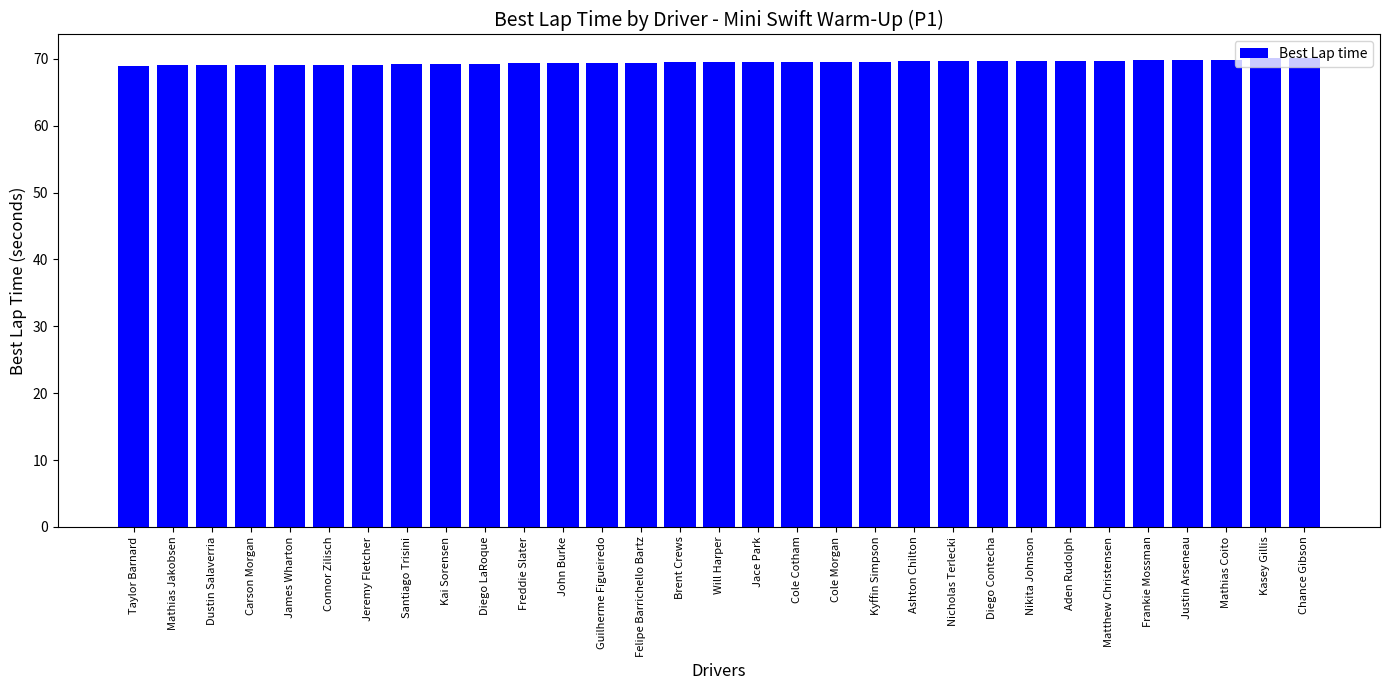

What is the approximate value at Dustin Salaverria?

69.1